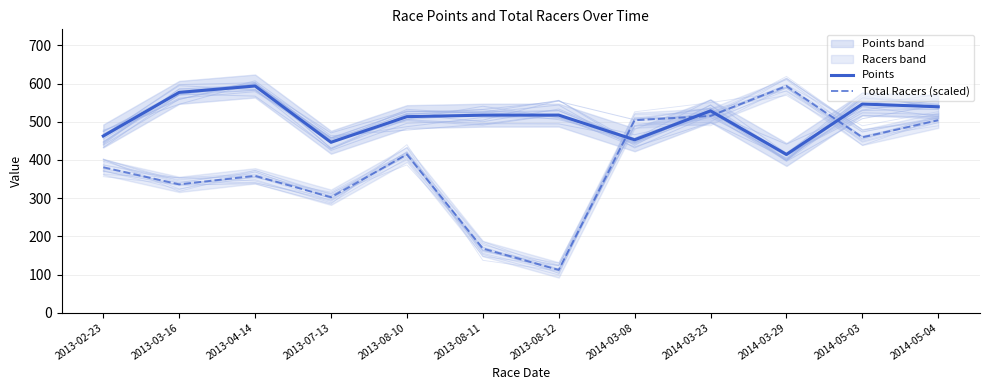

Reading left to right, what are all the values shown in this chart?

Points: 2013-02-23=462.6	2013-03-16=576.7	2013-04-14=593.4	2013-07-13=446.1	2013-08-10=513.2	2013-08-11=517.0	2013-08-12=517.3	2014-03-08=452.6	2014-03-23=528.4	2014-03-29=414.2	2014-05-03=546.3	2014-05-04=539.1
Total Racers (scaled): 2013-02-23=380.7	2013-03-16=335.9	2013-04-14=358.3	2013-07-13=302.3	2013-08-10=414.3	2013-08-11=168.0	2013-08-12=112.0	2014-03-08=503.9	2014-03-23=515.1	2014-03-29=593.4	2014-05-03=459.1	2014-05-04=503.9